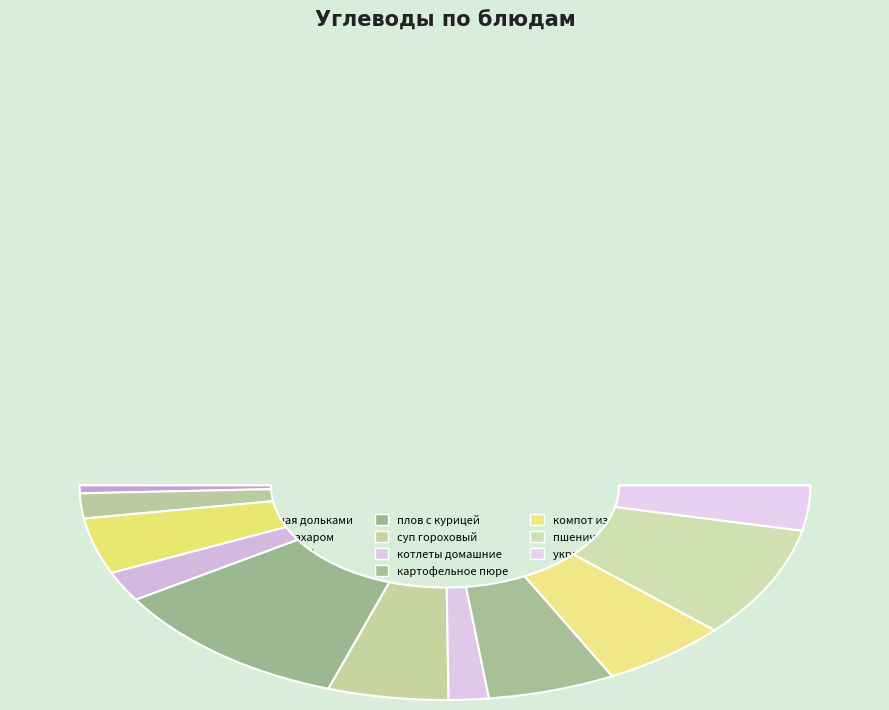

To the nearest percent, what is the combined percentage of картофельное пюре and украинский (завтрак)?

16%